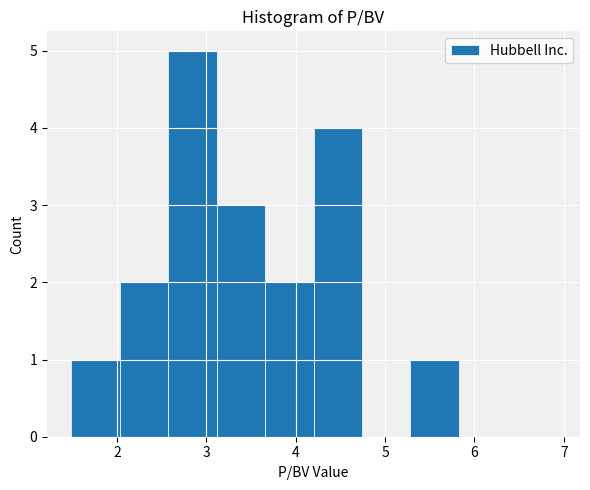

Reading left to right, list every bar in this chart as the range it spans on the x-axis followed by its height. Neither the bar edges nor the heights are printed on the chart, so give them approximately, as read against the axes.

1.5 to 2.0: 1
2.0 to 2.6: 2
2.6 to 3.1: 5
3.1 to 3.7: 3
3.7 to 4.2: 2
4.2 to 4.7: 4
4.7 to 5.3: 0
5.3 to 5.8: 1
5.8 to 6.4: 0
6.4 to 6.9: 0